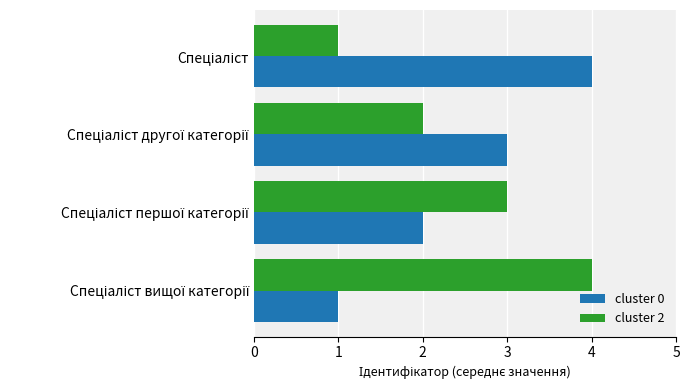

What is the highest value of the cluster 0 series?

4